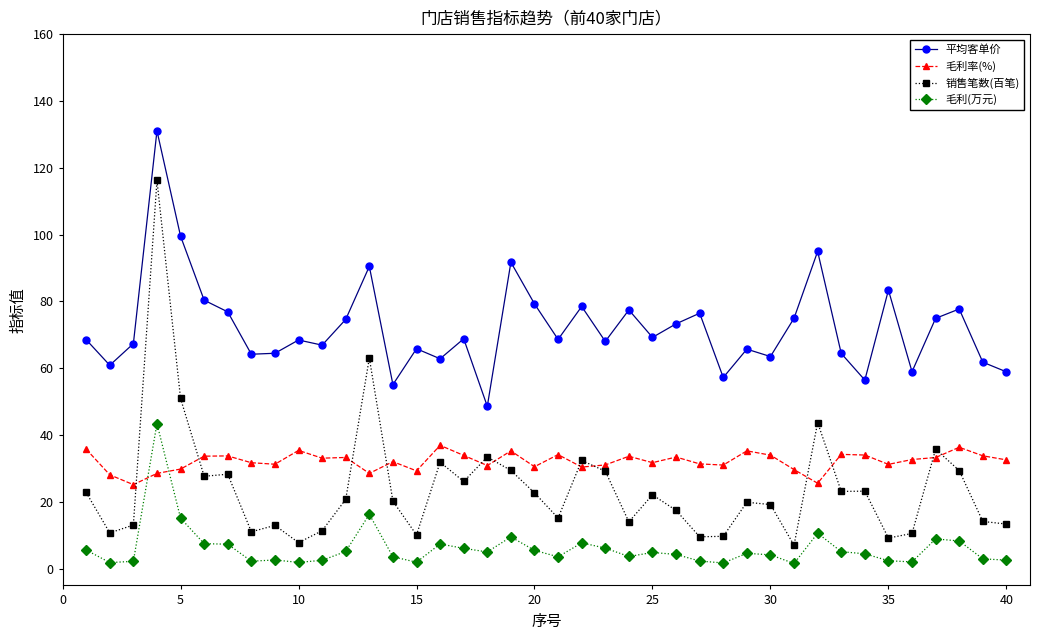

Count the number of categories in the chart.

40